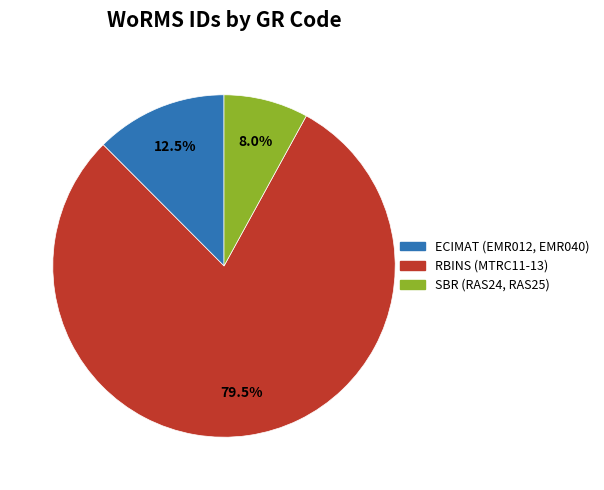

To the nearest percent, what is the average slice percentage?

33%